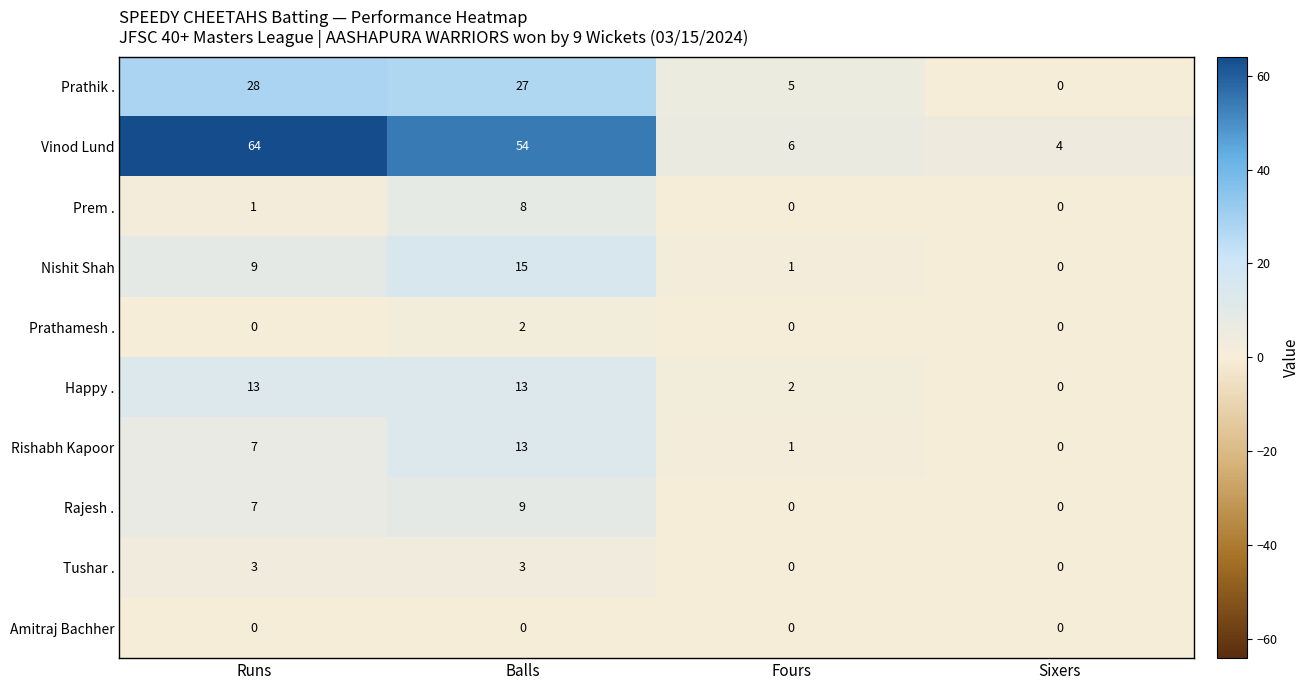

At which label is Prem . closest to 4?

Runs